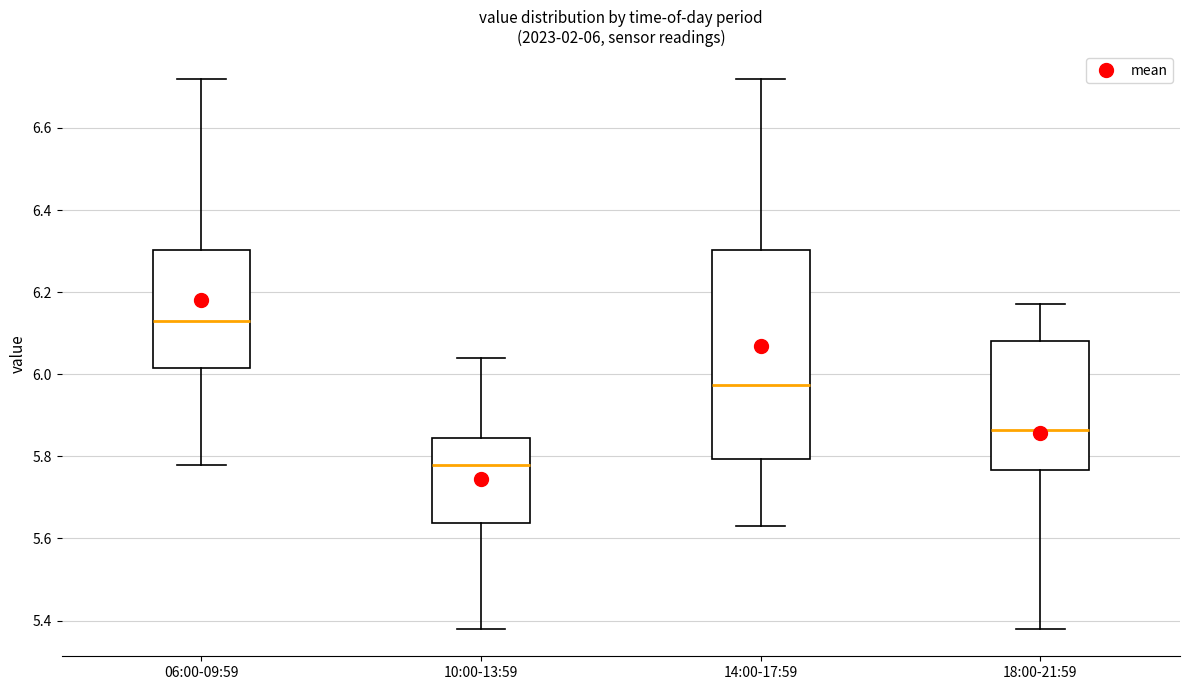

Which box's median line is the highest?

06:00-09:59